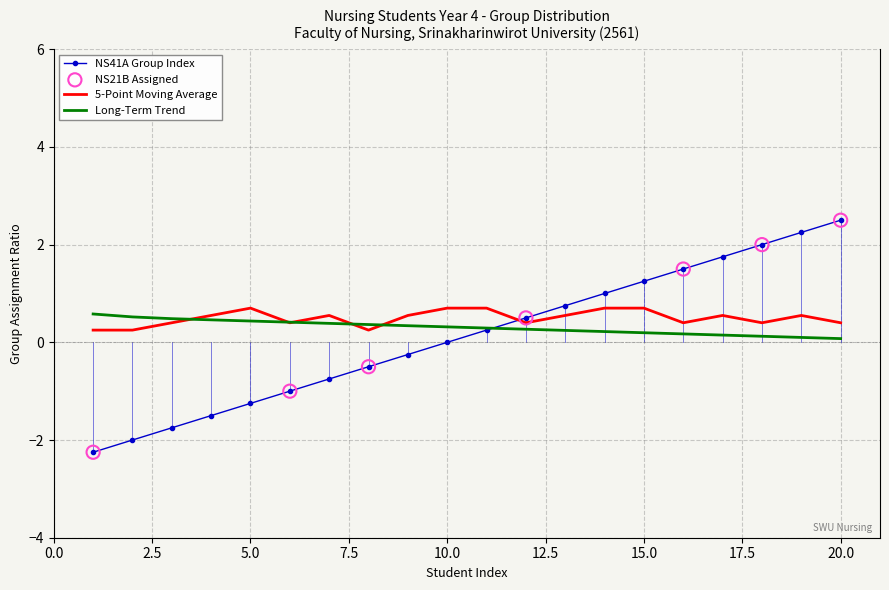

What is the maximum value for Long-Term Trend?

0.6